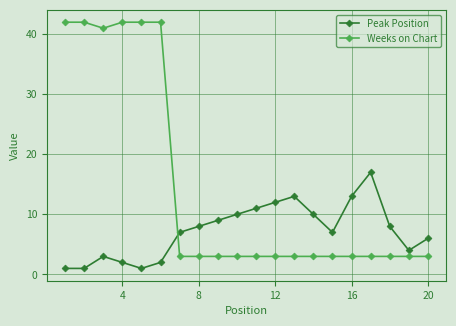

What is the difference between the second highest and minimum values in the Peak Position series?

12